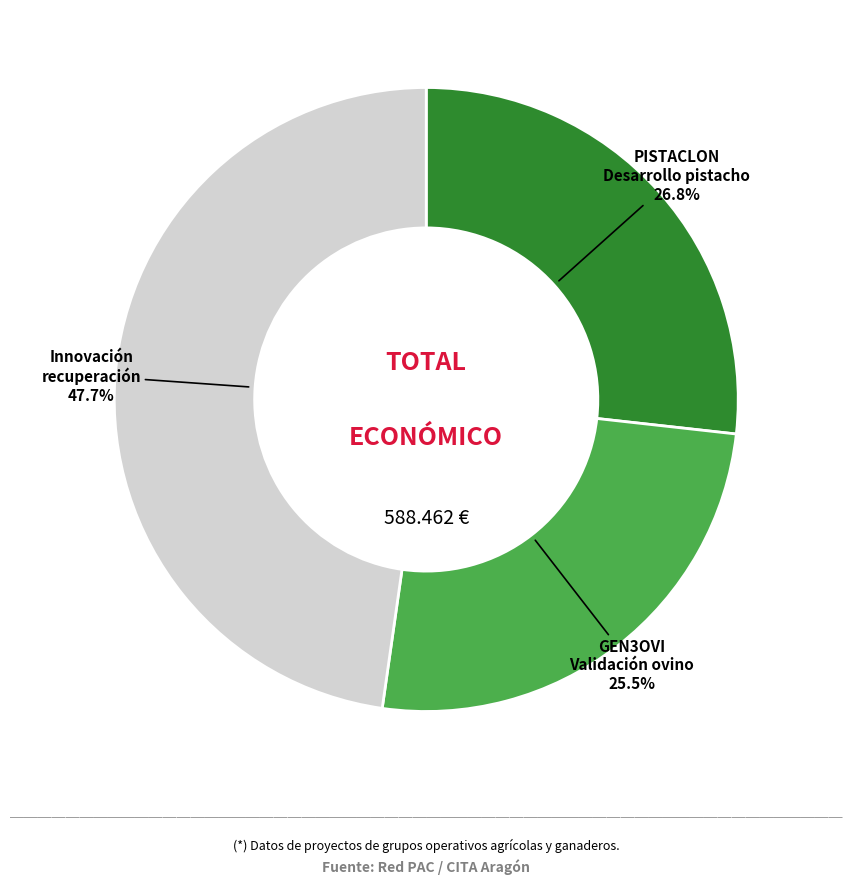

Which category has the smallest portion of the pie?

GEN3OVI Validación ovino